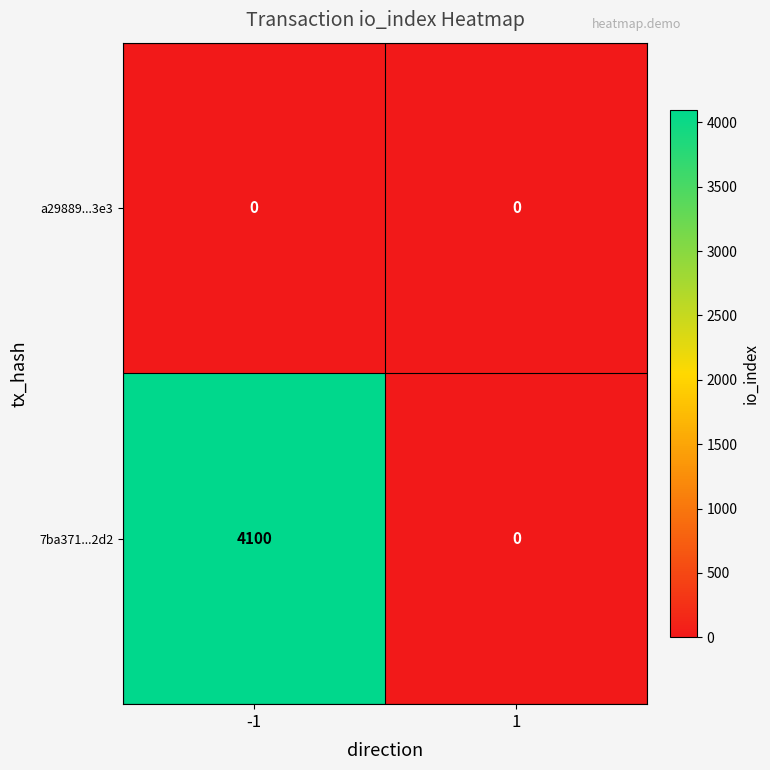

Which series has the largest total across all categories?

7ba371...2d2